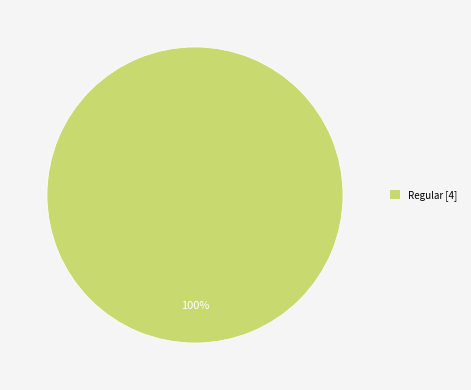

Rank the categories by value from highest to lowest.

Regular [4]